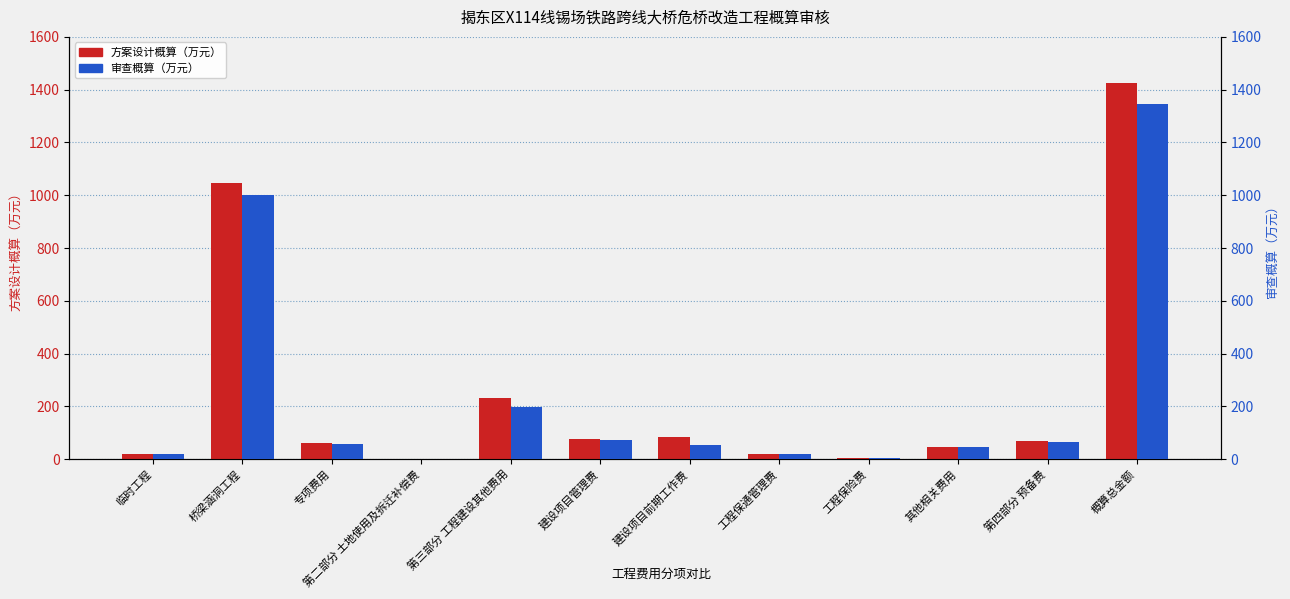

What is the greatest value displayed?

1426.4